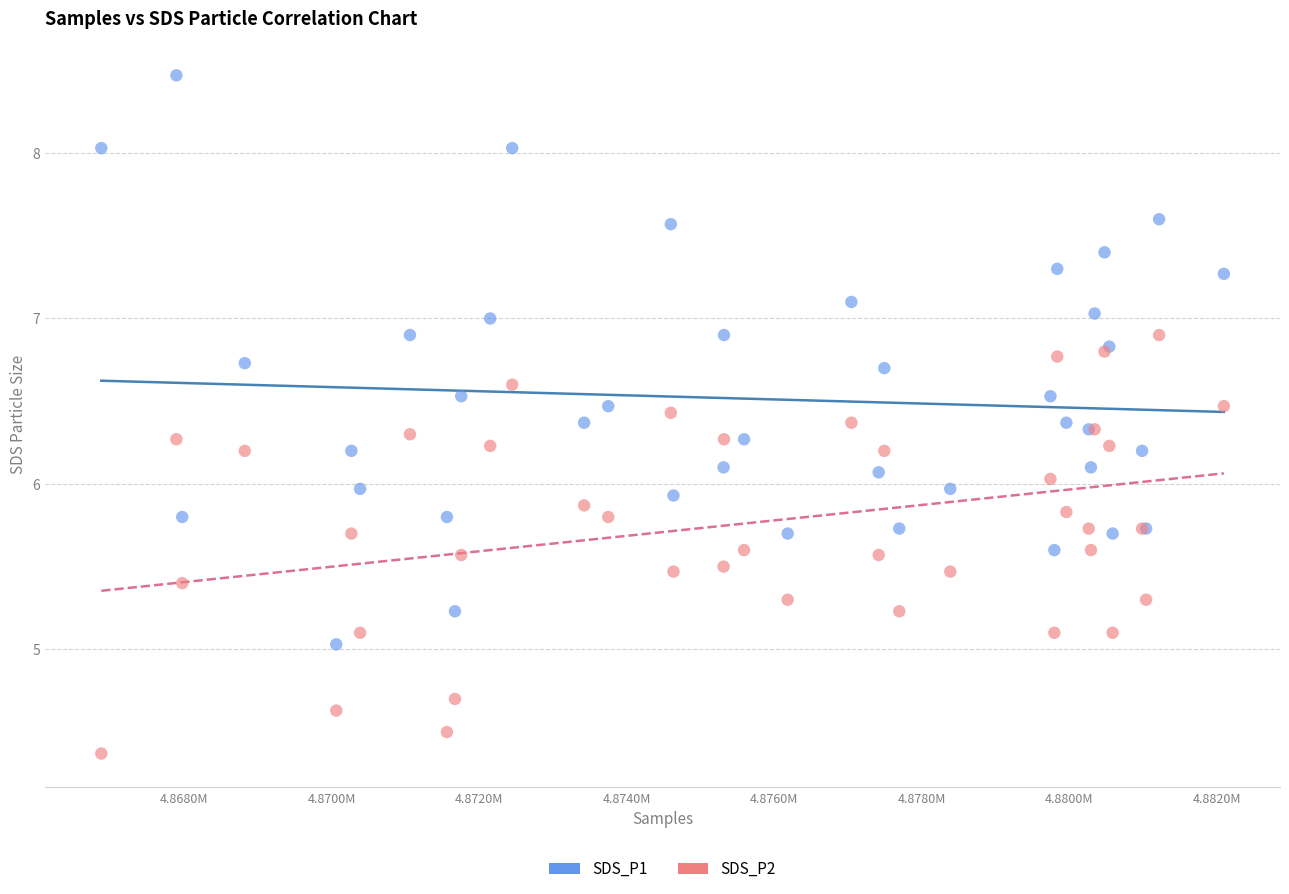

Which series reaches the maximum Y coordinate?

SDS_P1